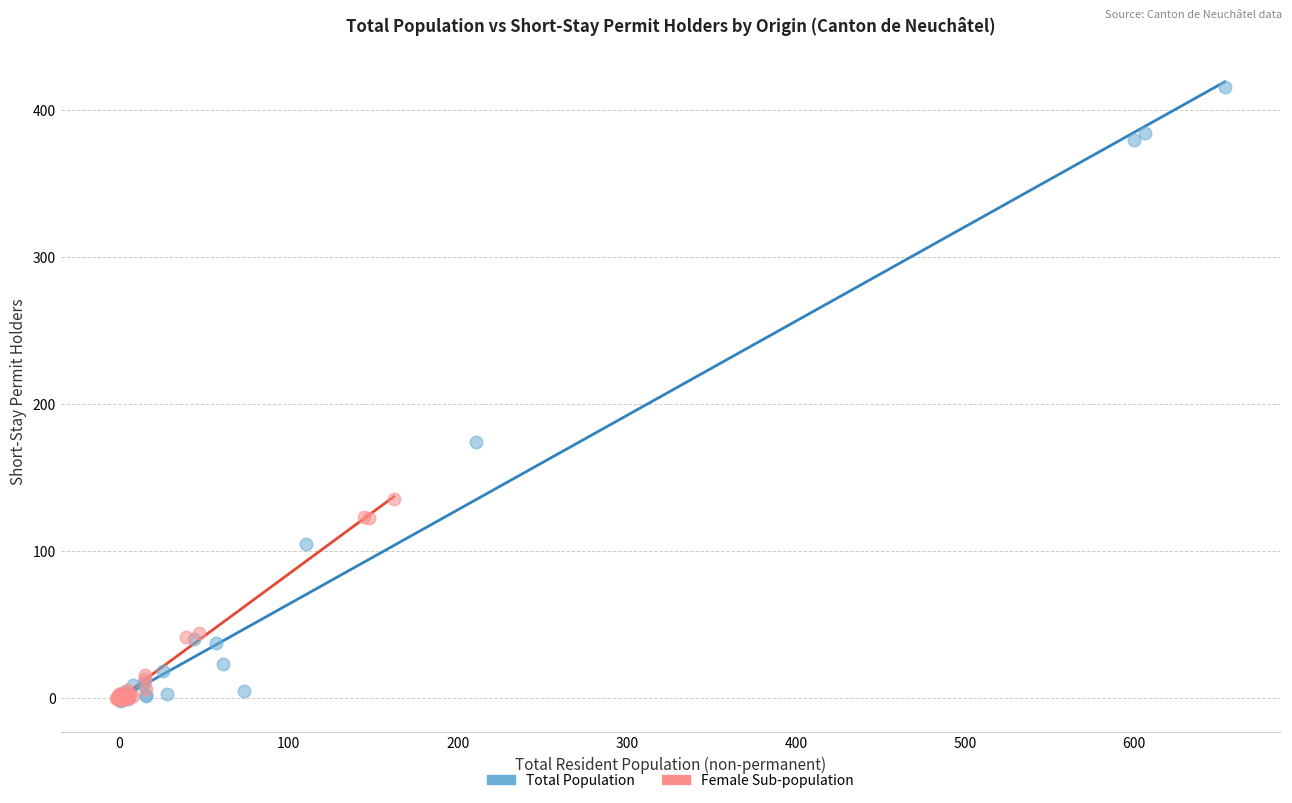

Which series reaches the maximum Y coordinate?

Total Population